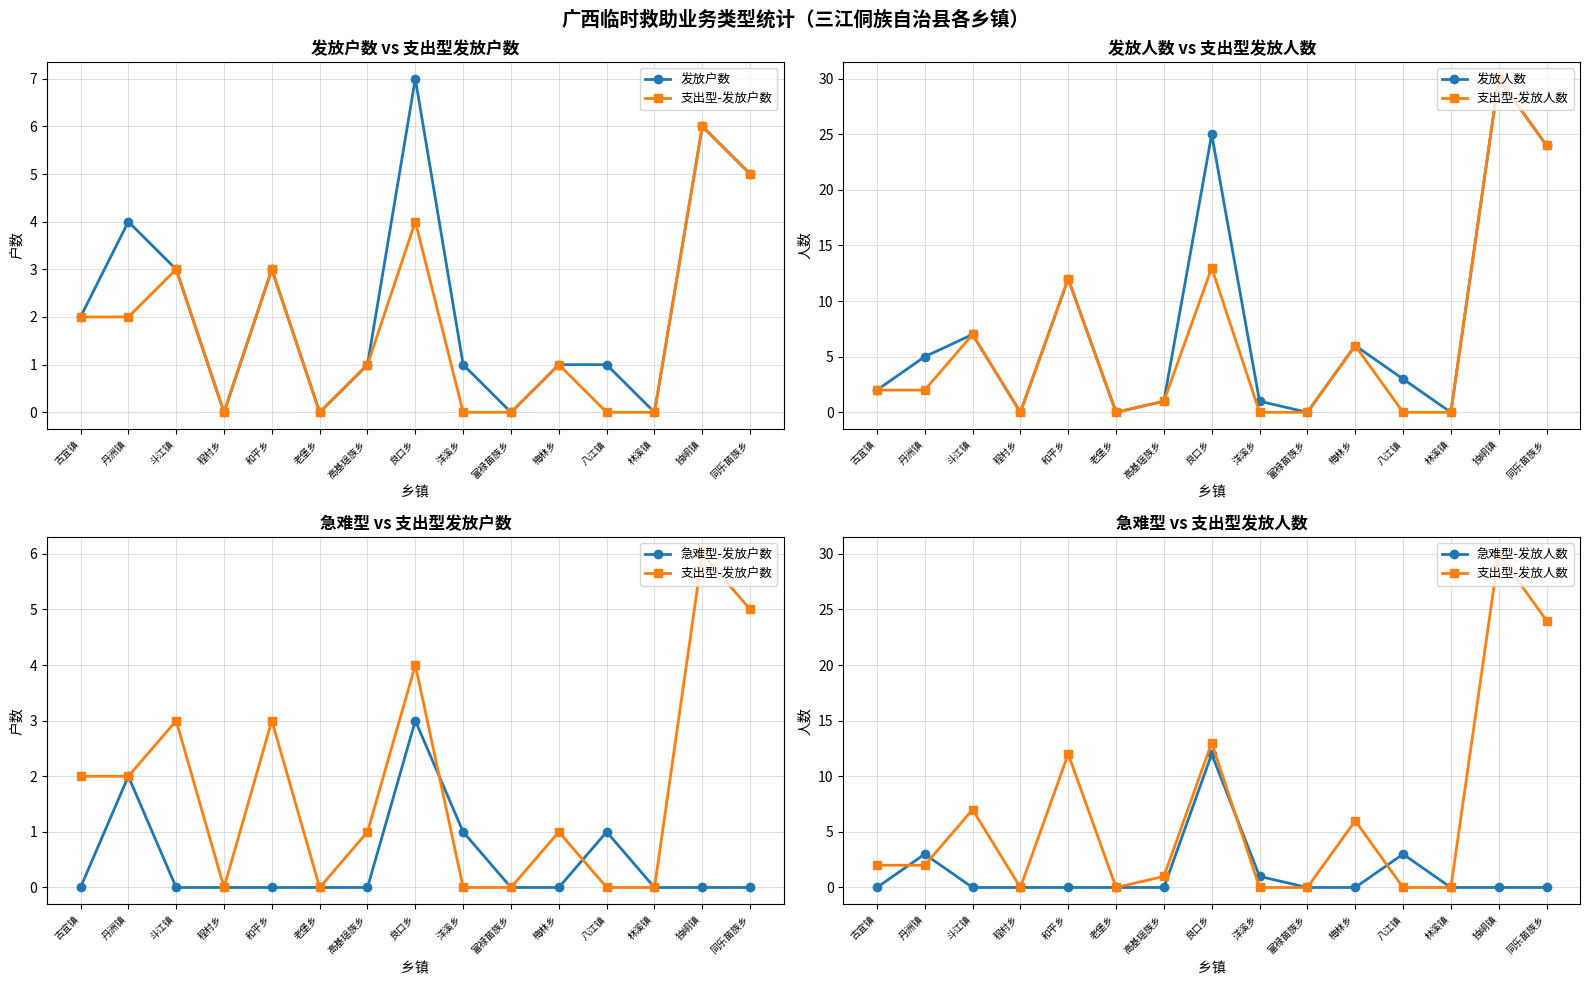

At which category is the sum across all series the highest?

独峒镇